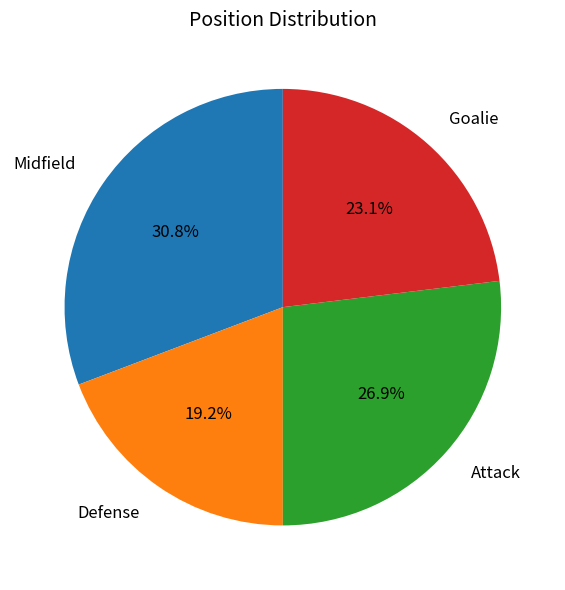

To the nearest percent, what is the difference between the largest and smallest slice percentages?

12%